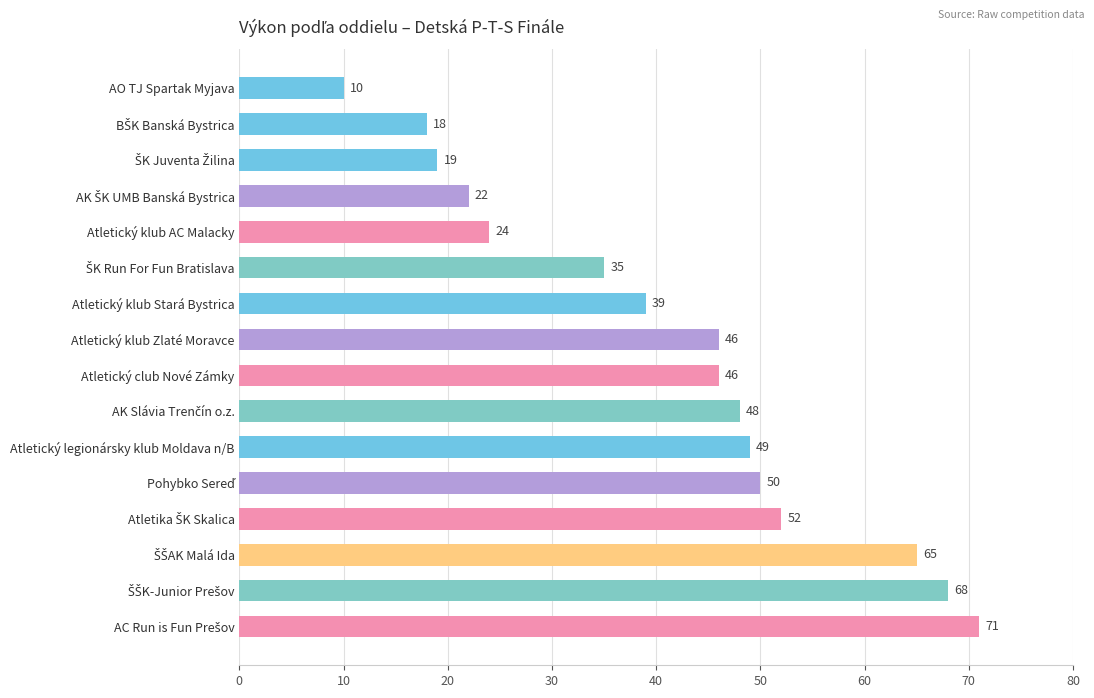

Reading top to bottom, transcribe all the data shown in this chart.

10	18	19	22	24	35	39	46	46	48	49	50	52	65	68	71